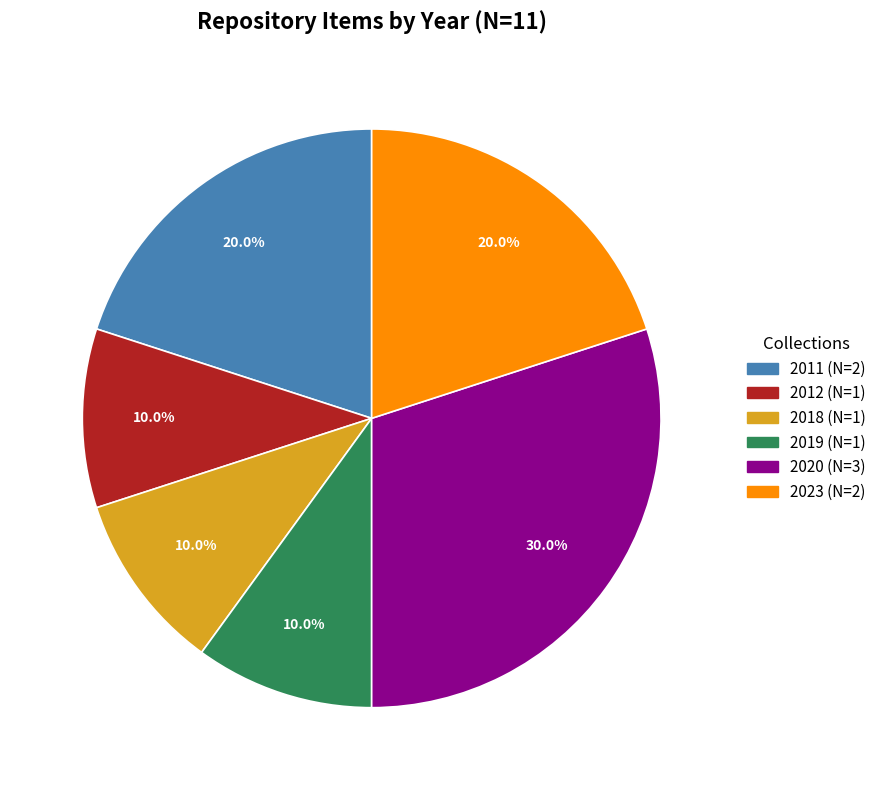

Is there a majority slice in this chart?

No